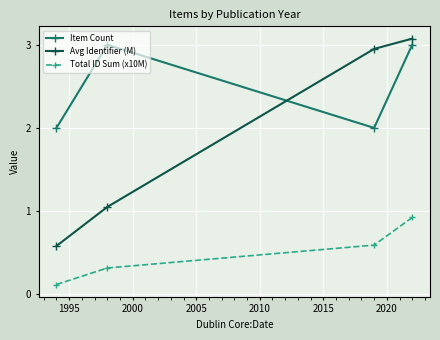

Rank the series by their average value, from highest to lowest.

Item Count, Avg Identifier (M), Total ID Sum (x10M)